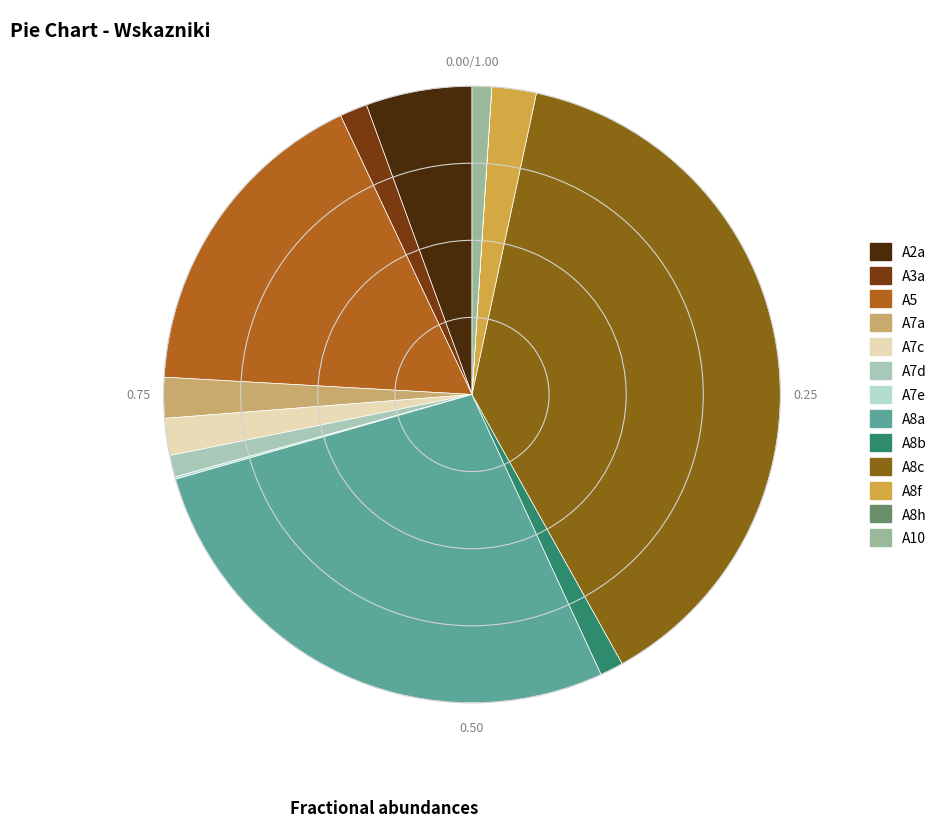

The A7a slice represents 2% of the pie. True or false?

True